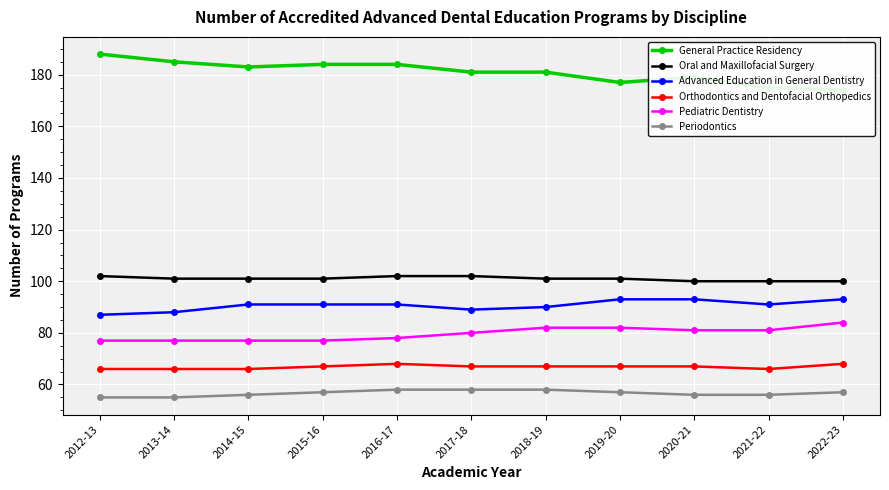

Is the value of Oral and Maxillofacial Surgery at 2012-13 greater than the value of Orthodontics and Dentofacial Orthopedics at 2020-21?

Yes